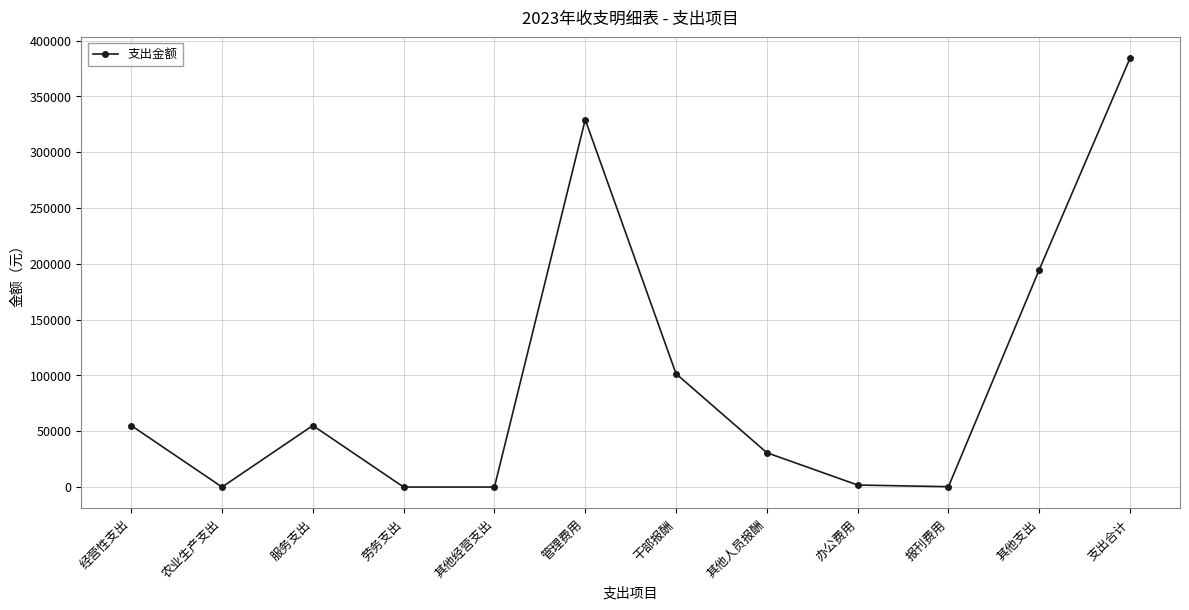

What is the change in value from 办公费用 to 支出合计?

+382537